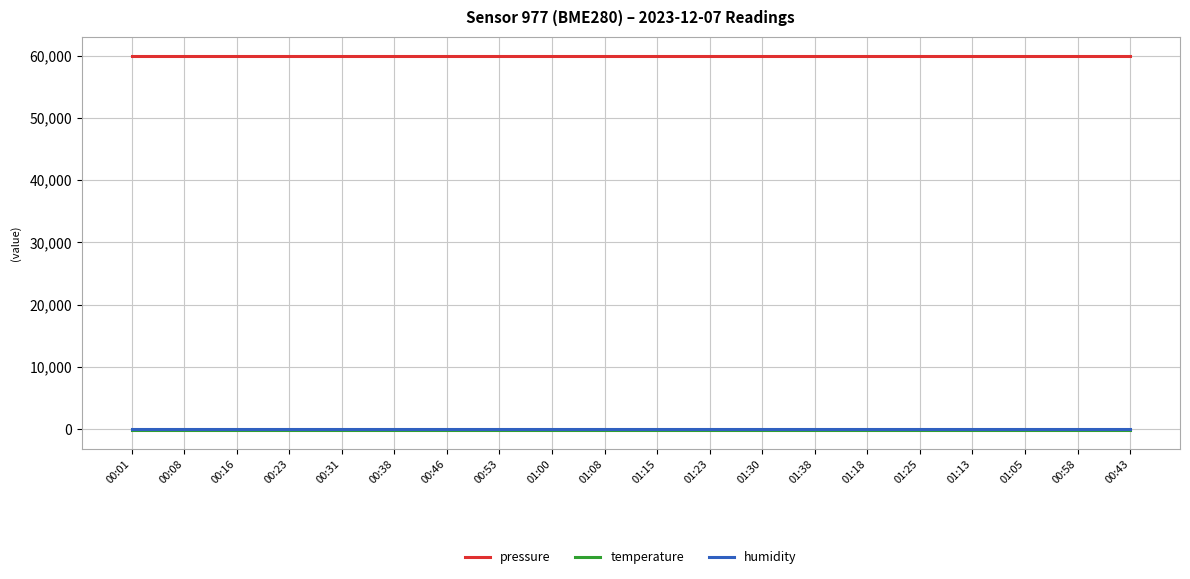

Which series has the largest total across all categories?

pressure